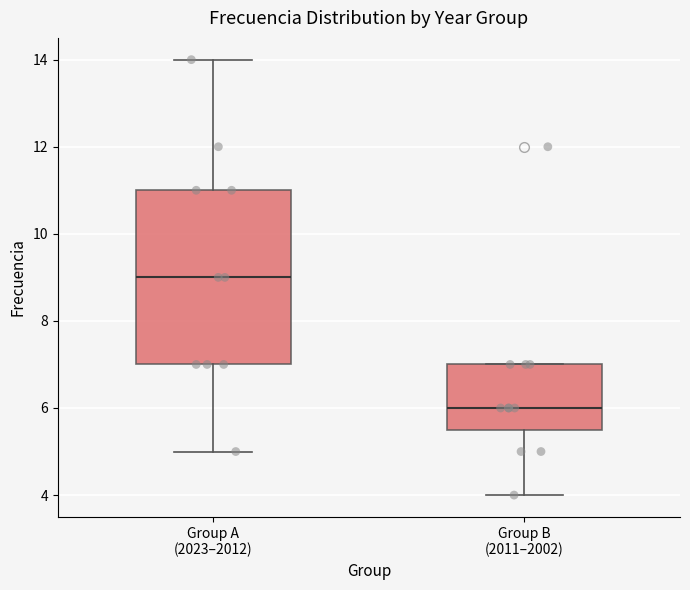

Reading left to right, transcribe this box plot: for each box, give where its median line is, the range the box spans, and where its two whiskers end, as read against the y-axis. The values are not printed on the chart, so give them approximately, as read against the axis.

Group A (2023–2012): median 9.0, box 7.0 to 11.0, whiskers 5.0 to 14.0
Group B (2011–2002): median 6.0, box 5.6 to 7.0, whiskers 4.0 to 7.0